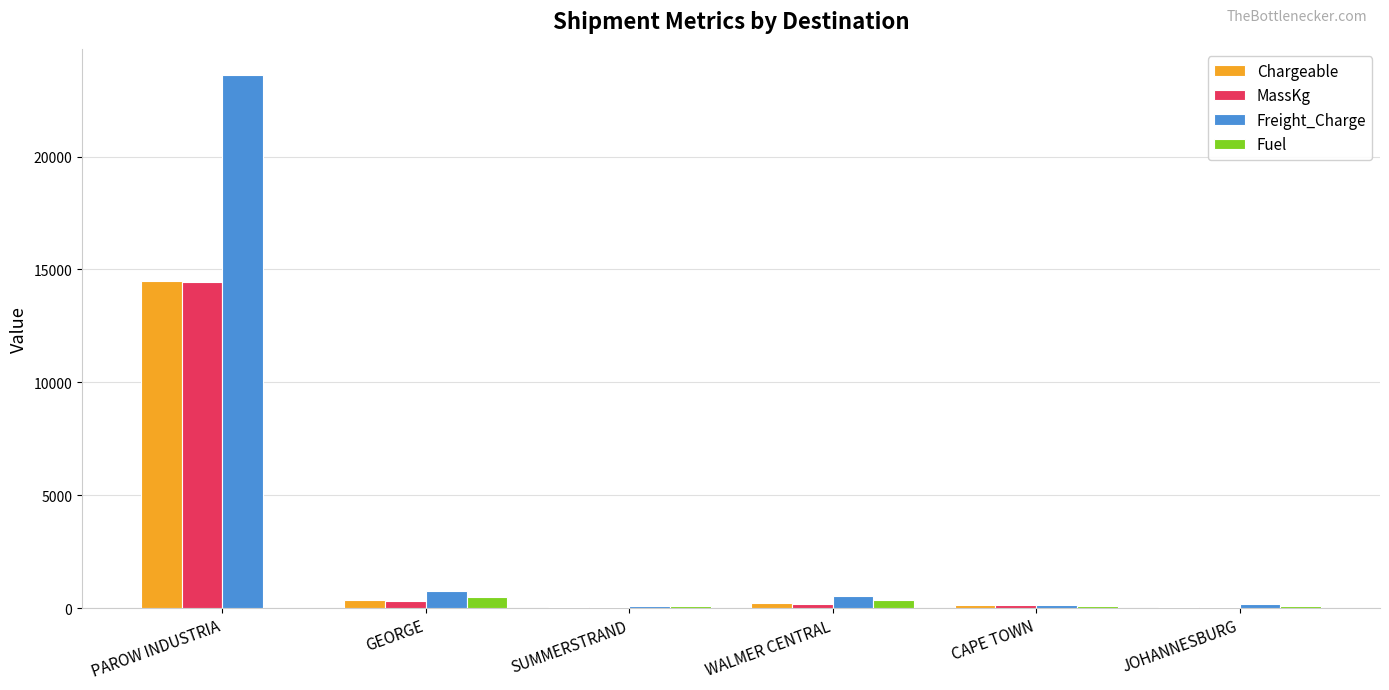

At which category is the sum across all series the highest?

PAROW INDUSTRIA